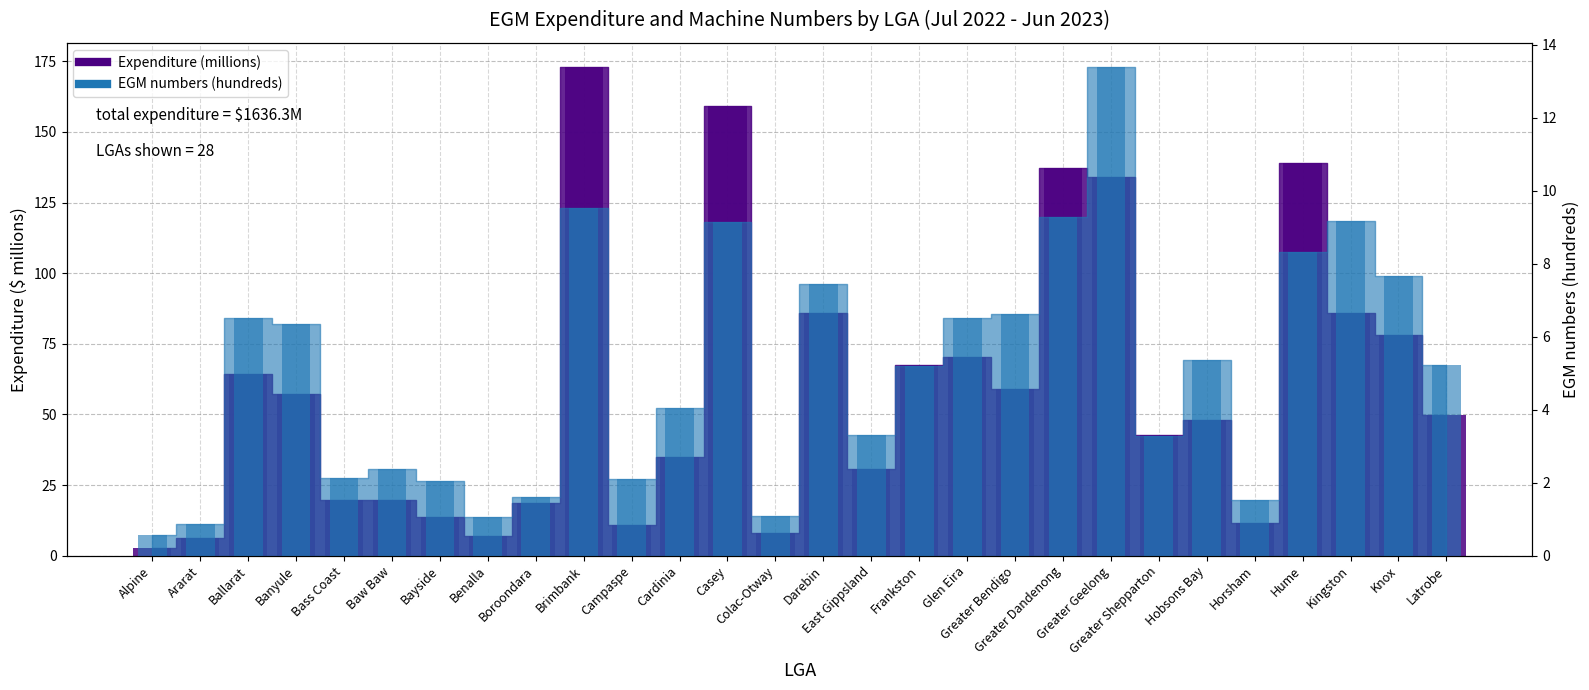

Count the number of data series in this chart.

2